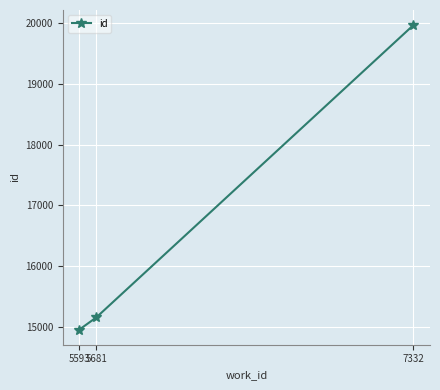

What is the approximate value at 5681?

15155